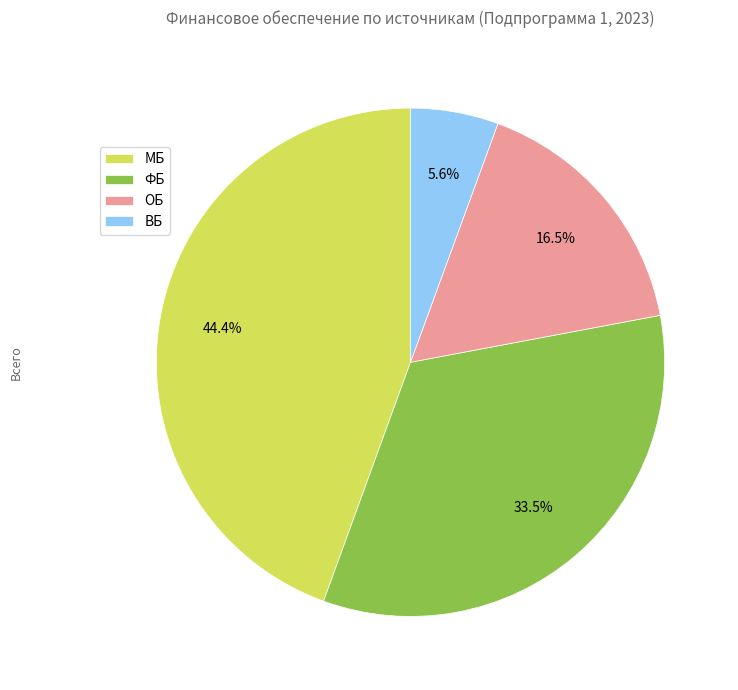

Is it true that ОБ is 6% of the pie?

False